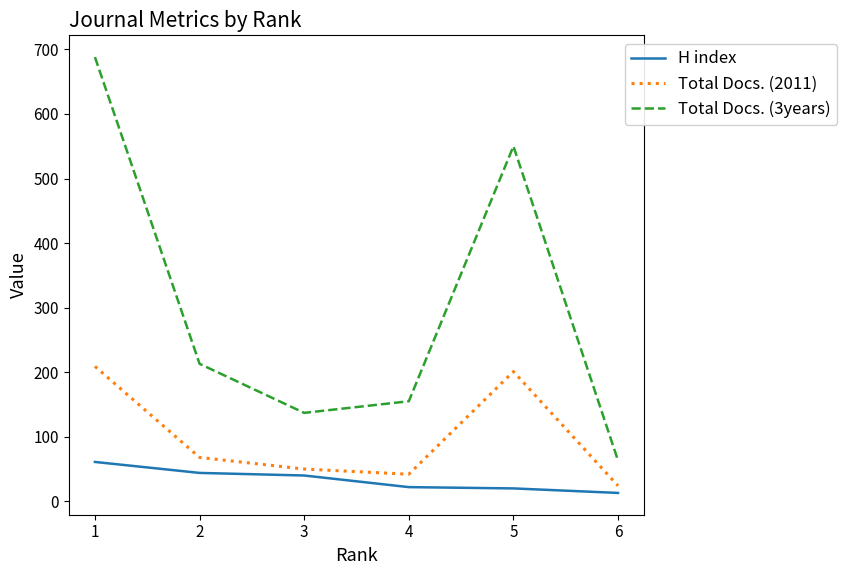

At 1, list the series in order from smallest to largest.

H index, Total Docs. (2011), Total Docs. (3years)